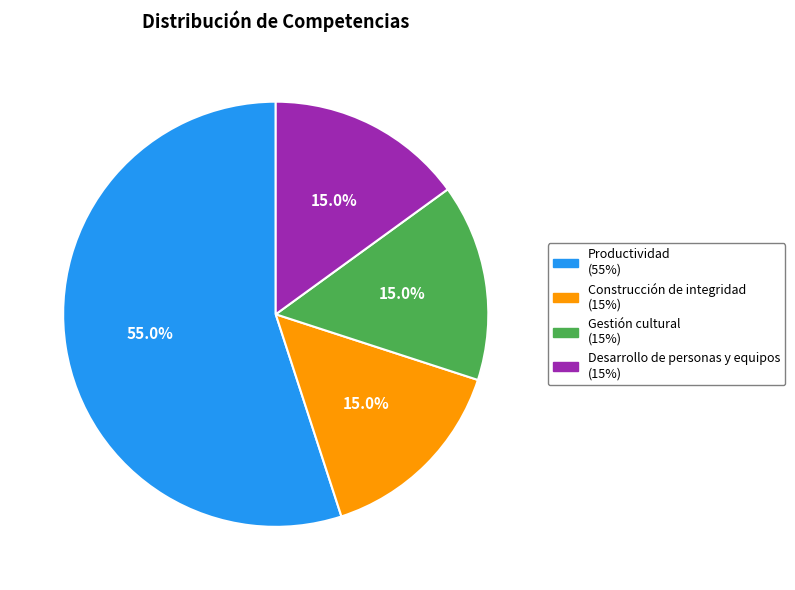

Combined, what portion of the pie is Desarrollo de personas y equipos and Gestión cultural?

30.0%